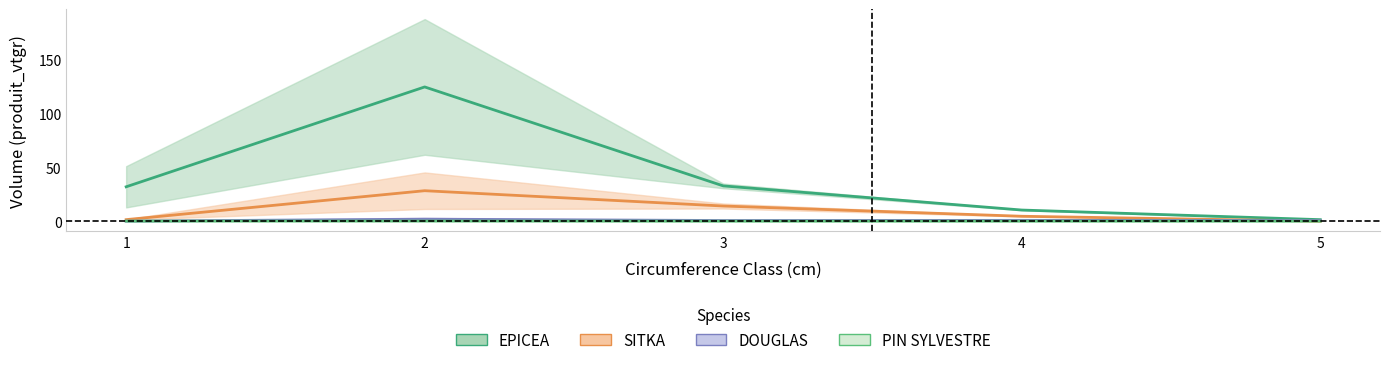

What is the difference between the maximum and second lowest values in the PIN SYLVESTRE series?

0.1